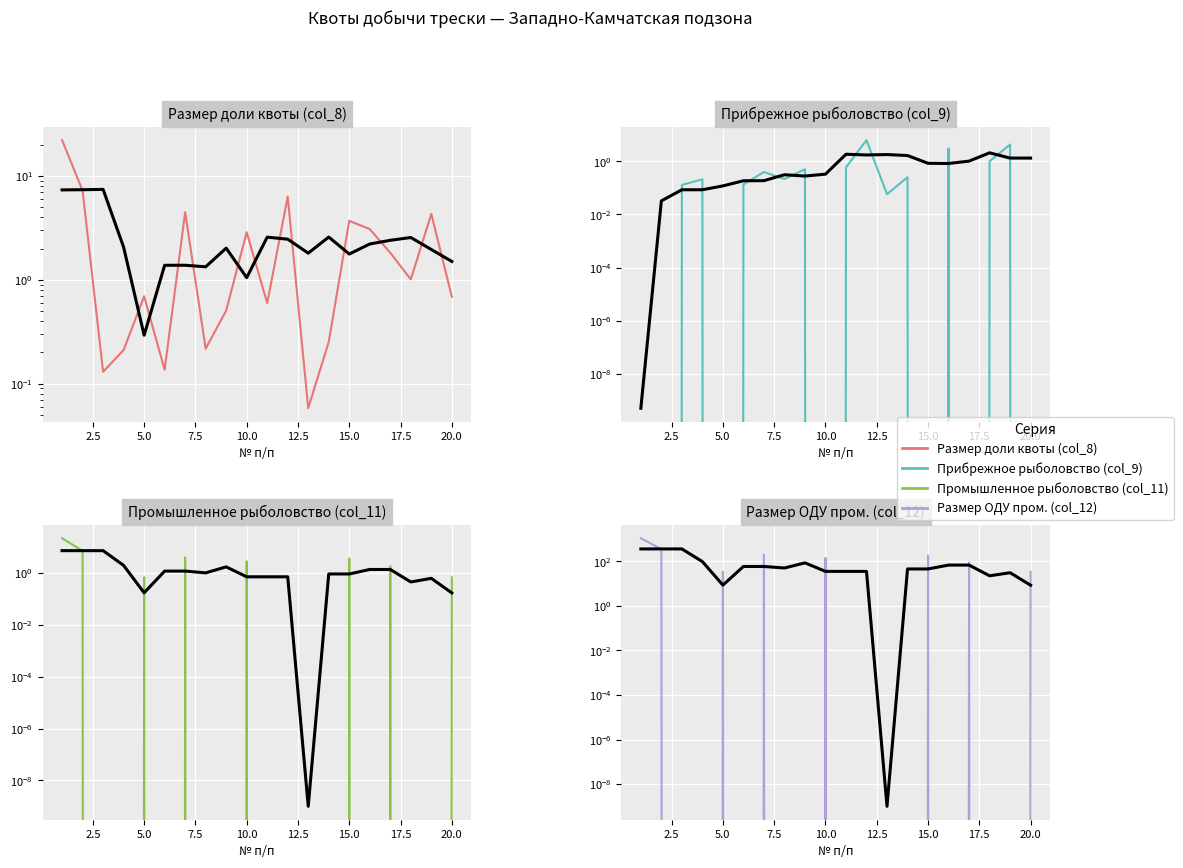

What are all the series names shown in the legend?

Размер доли квоты (col_8), Прибрежное рыболовство (col_9), Промышленное рыболовство (col_11), Размер ОДУ пром. (col_12)